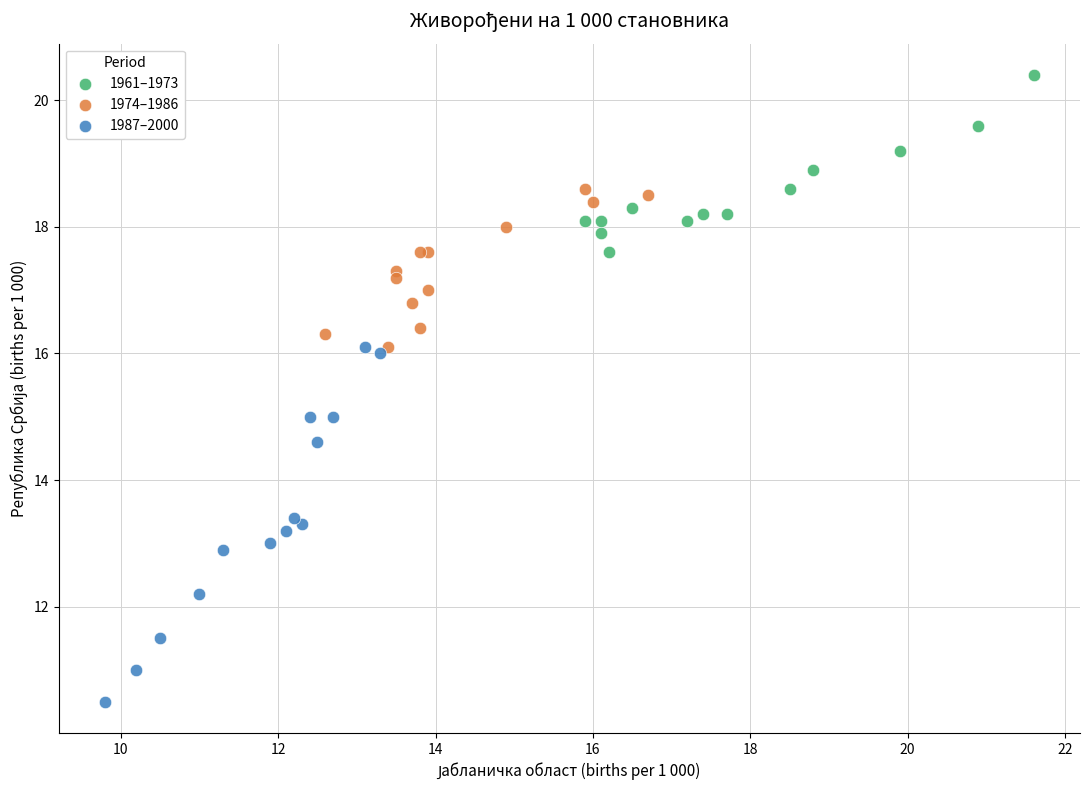

What are all the series names shown in the legend?

1961–1973, 1974–1986, 1987–2000